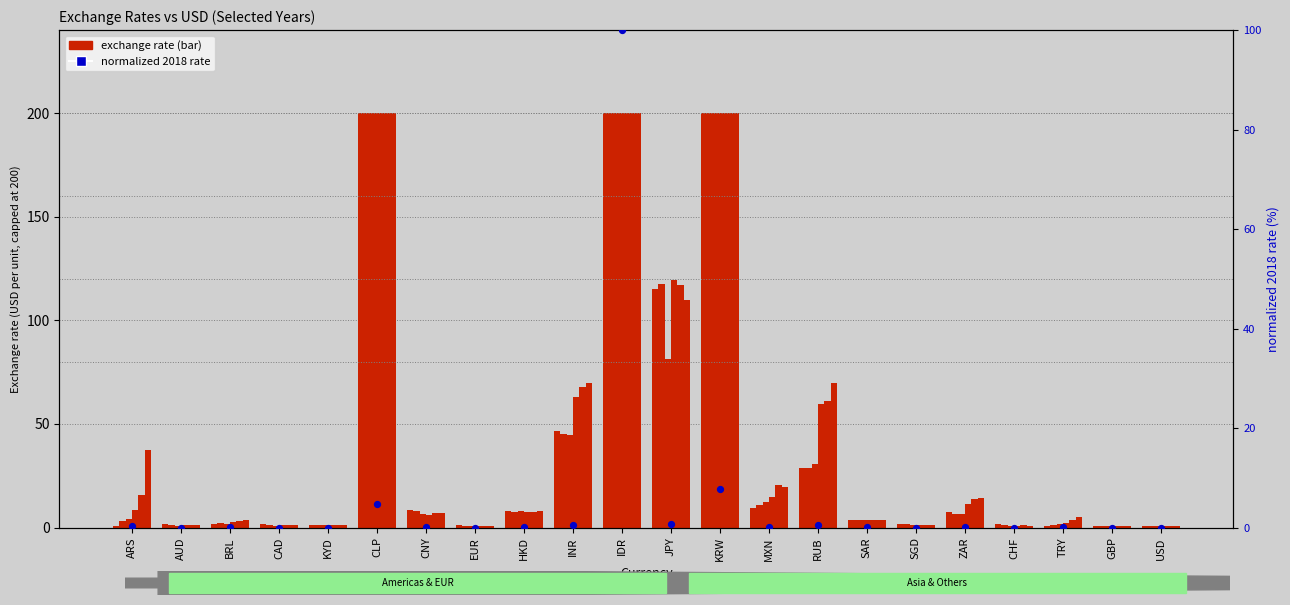

What is the change in value from CAD to KRW?

+7.7